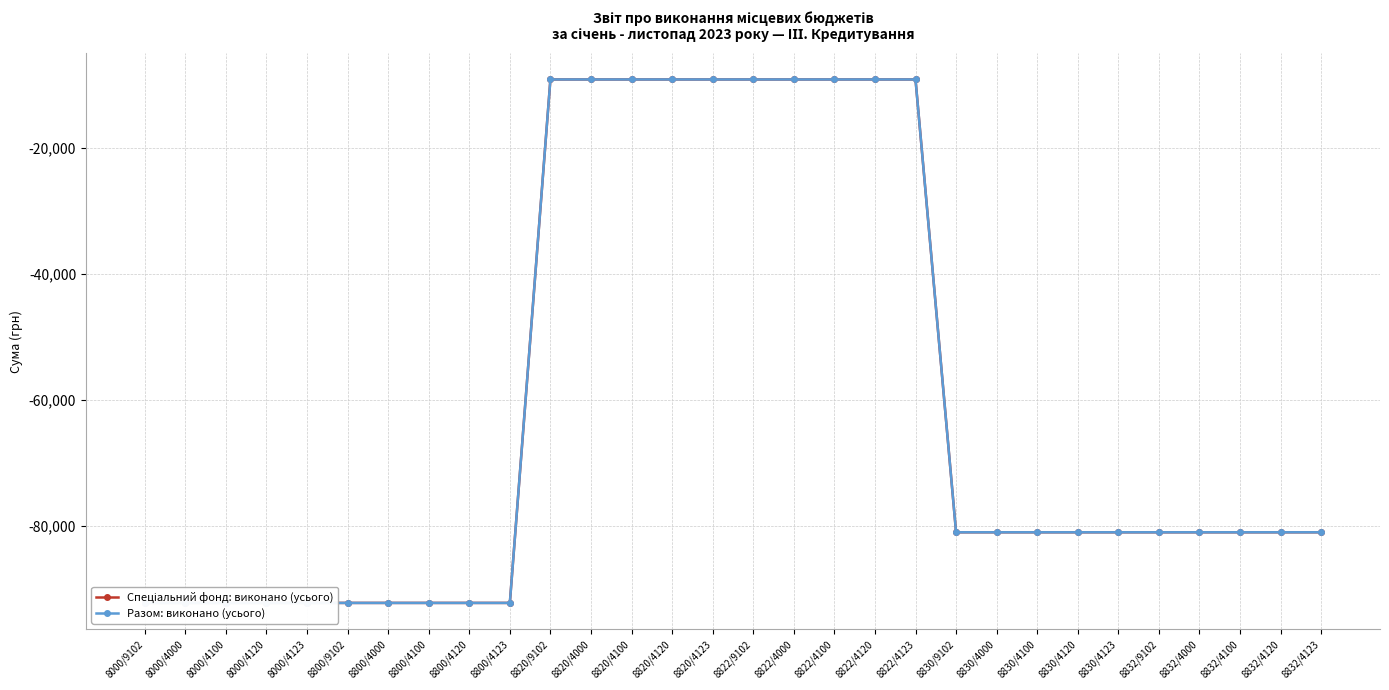

What is the difference between the maximum and minimum values in the Разом: виконано (усього) series?

83000.0